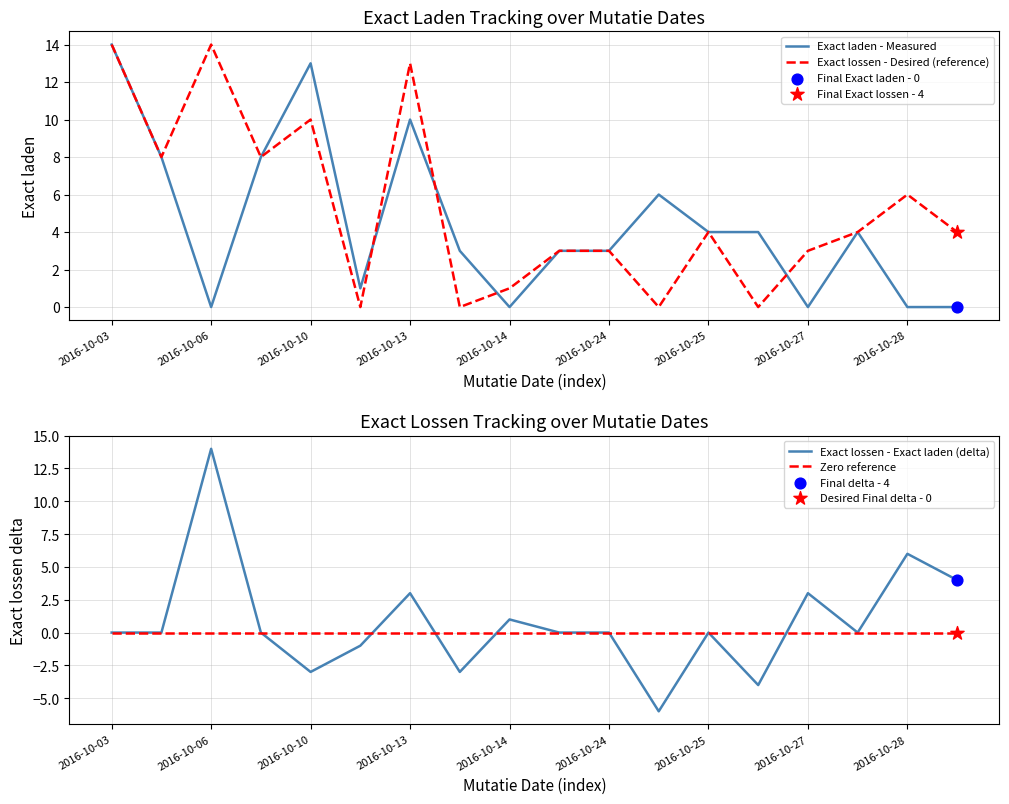

Which series reaches the maximum Y coordinate?

Exact laden - Measured